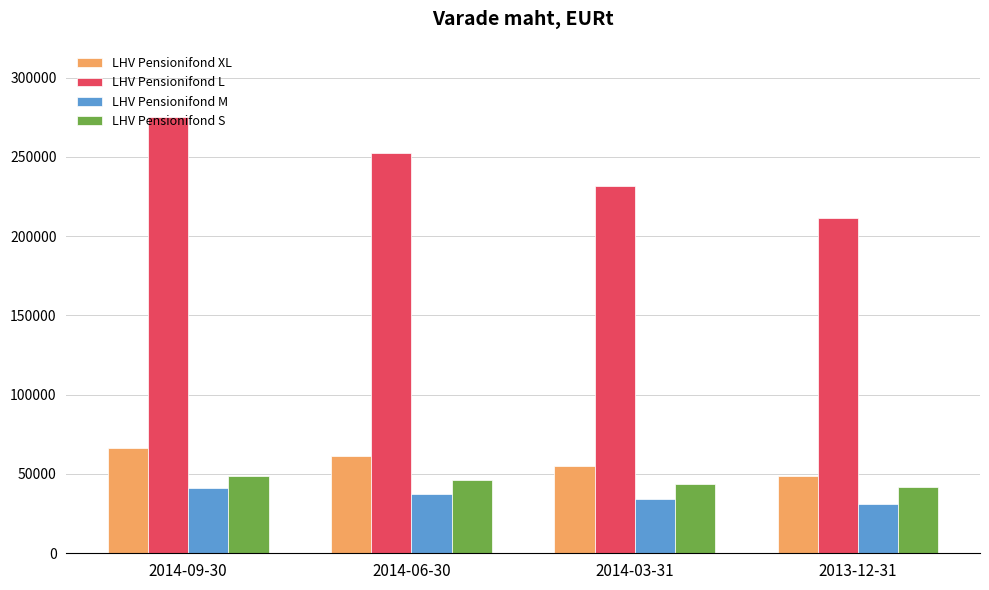

Reading left to right, what are all the values shown in this chart?

LHV Pensionifond XL: 66130.0	61568.3	54751.3	48993.8
LHV Pensionifond L: 274966.5	252678.2	231669.4	211540.6
LHV Pensionifond M: 41062.1	37581.0	34353.7	31326.4
LHV Pensionifond S: 48790.8	46097.6	43862.0	41741.0